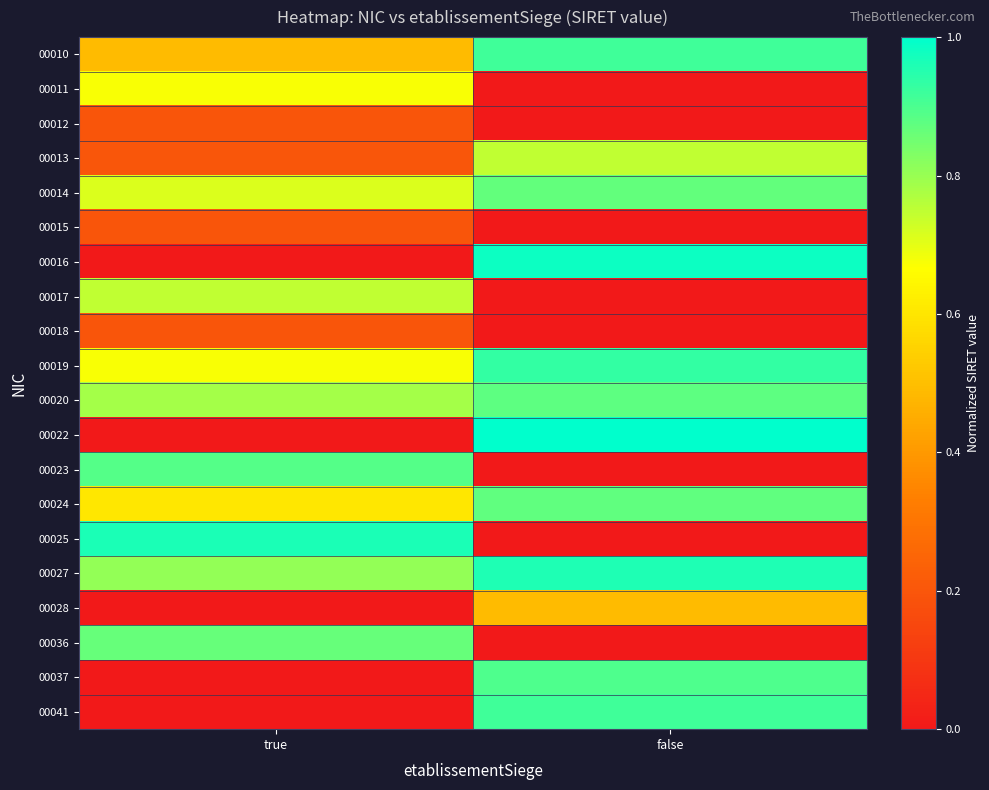

Reading left to right, list all the values displayed in this chart.

00010: true=0.5	false=0.9
00011: true=0.7	false=0.0
00012: true=0.2	false=0.0
00013: true=0.2	false=0.7
00014: true=0.7	false=0.9
00015: true=0.2	false=0.0
00016: true=0.0	false=1.0
00017: true=0.7	false=0.0
00018: true=0.2	false=0.0
00019: true=0.7	false=0.9
00020: true=0.8	false=0.9
00022: true=0.0	false=1.0
00023: true=0.9	false=0.0
00024: true=0.6	false=0.9
00025: true=1.0	false=0.0
00027: true=0.8	false=1.0
00028: true=0.0	false=0.5
00036: true=0.9	false=0.0
00037: true=0.0	false=0.9
00041: true=0.0	false=0.9